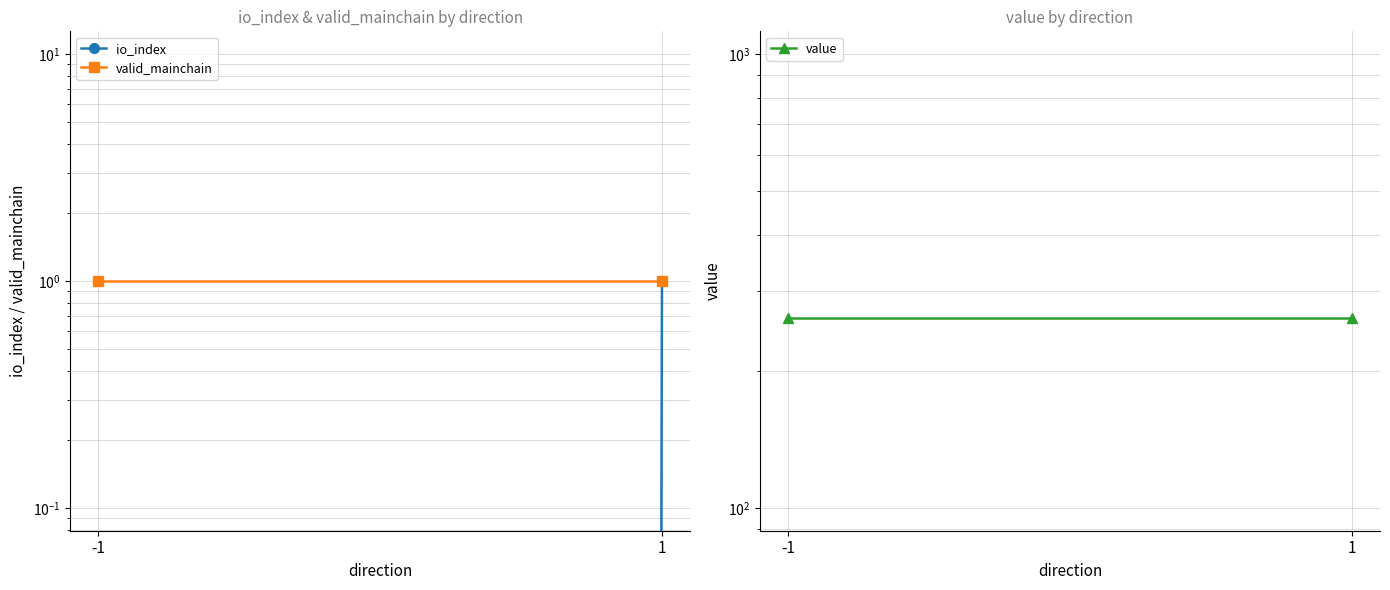

Which series has the largest total across all categories?

value